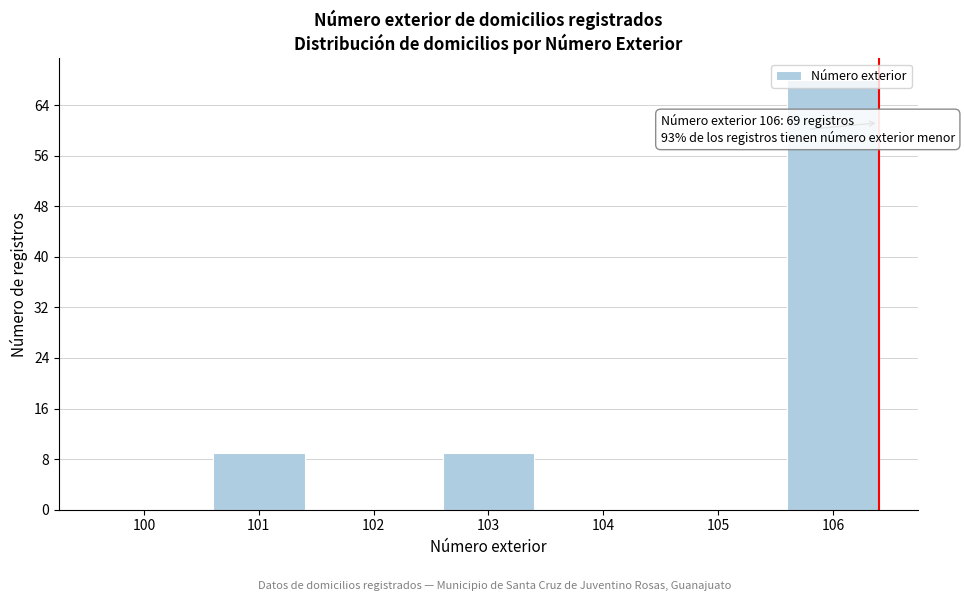

What is the change in value from 101 to 105?

-9